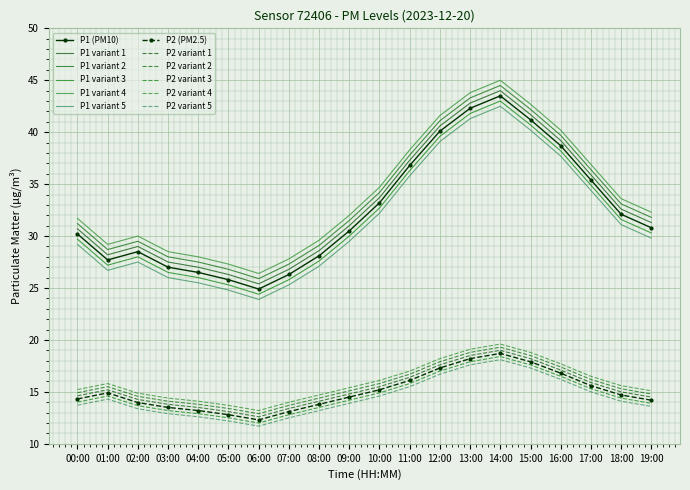

Which has a higher value, 13:00 or 11:00?

13:00